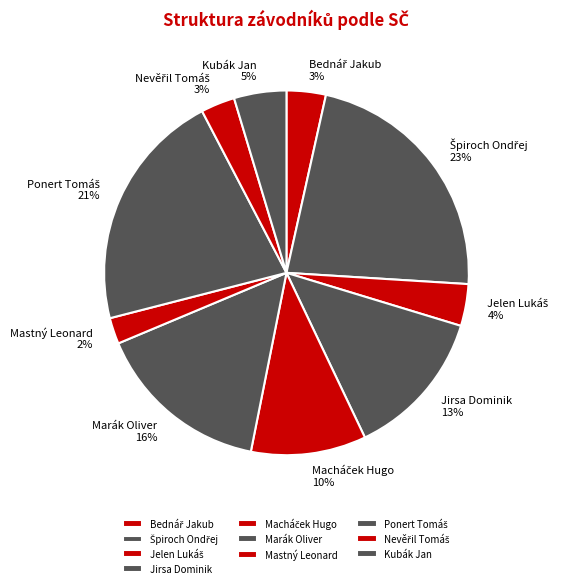

What is the smallest slice in the pie chart?

Mastný Leonard